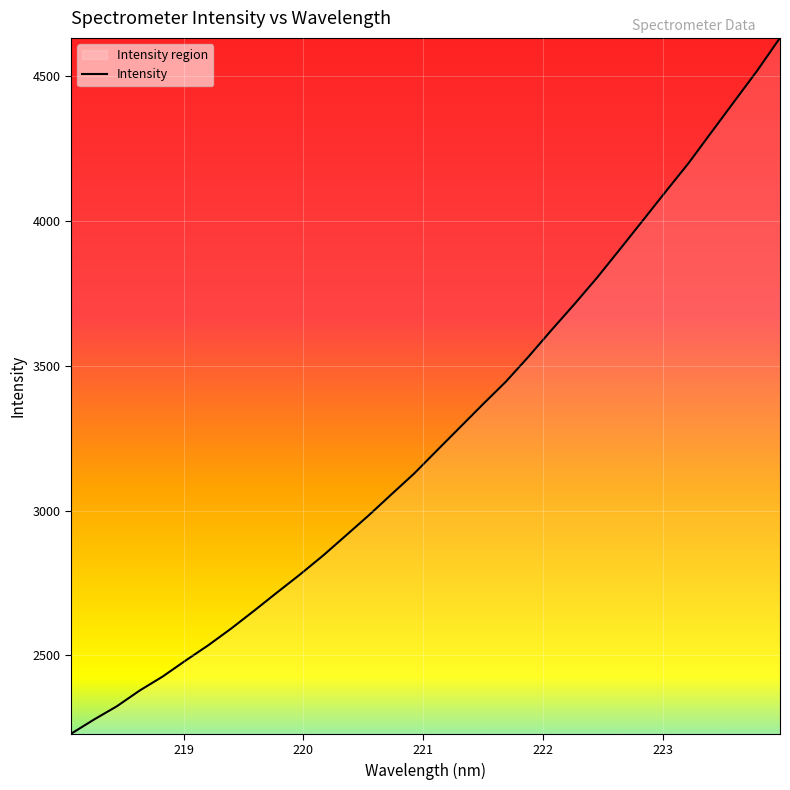

What is the minimum value shown in the chart?

2229.4